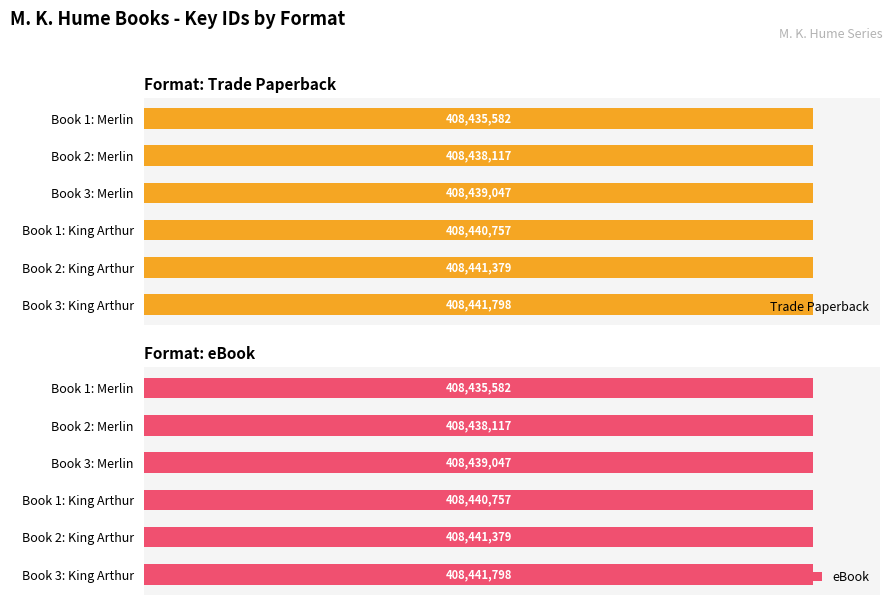

Rank the series by their maximum value, from highest to lowest.

Trade Paperback, eBook